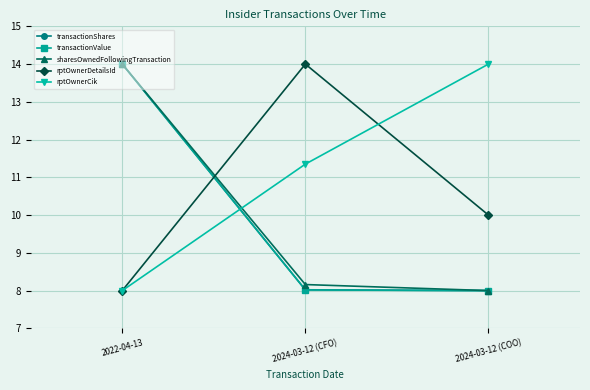

What is the spread (max minus min) of values at 2024-03-12 (CFO)?

6.0